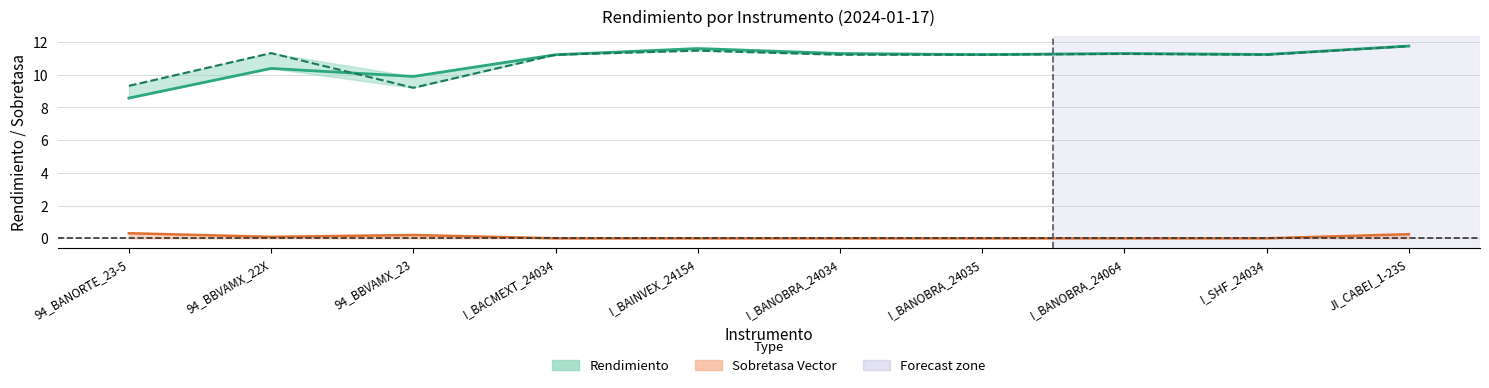

In Sobretasa Vector, how many points are higher than both neighbors (excluding endpoints)?

1